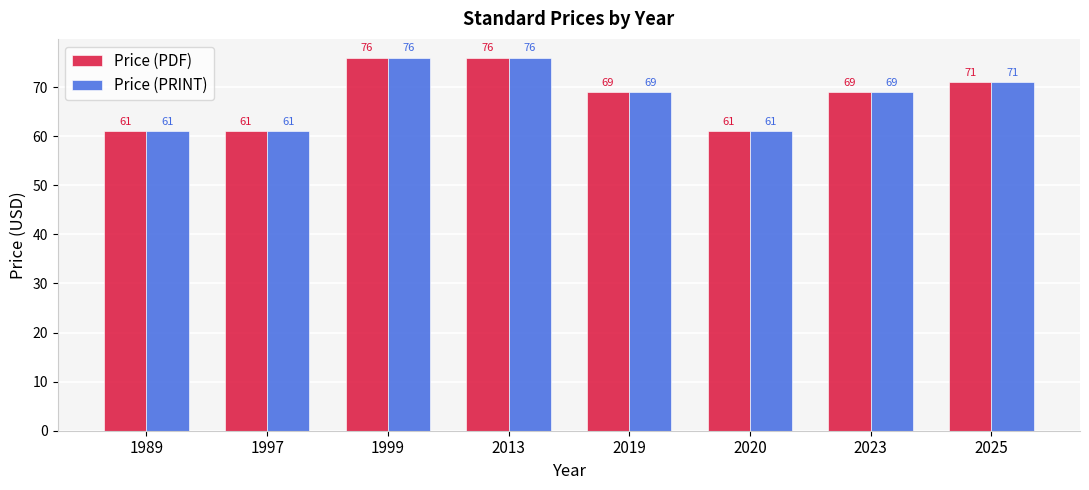

What is the smallest value displayed?

61.0